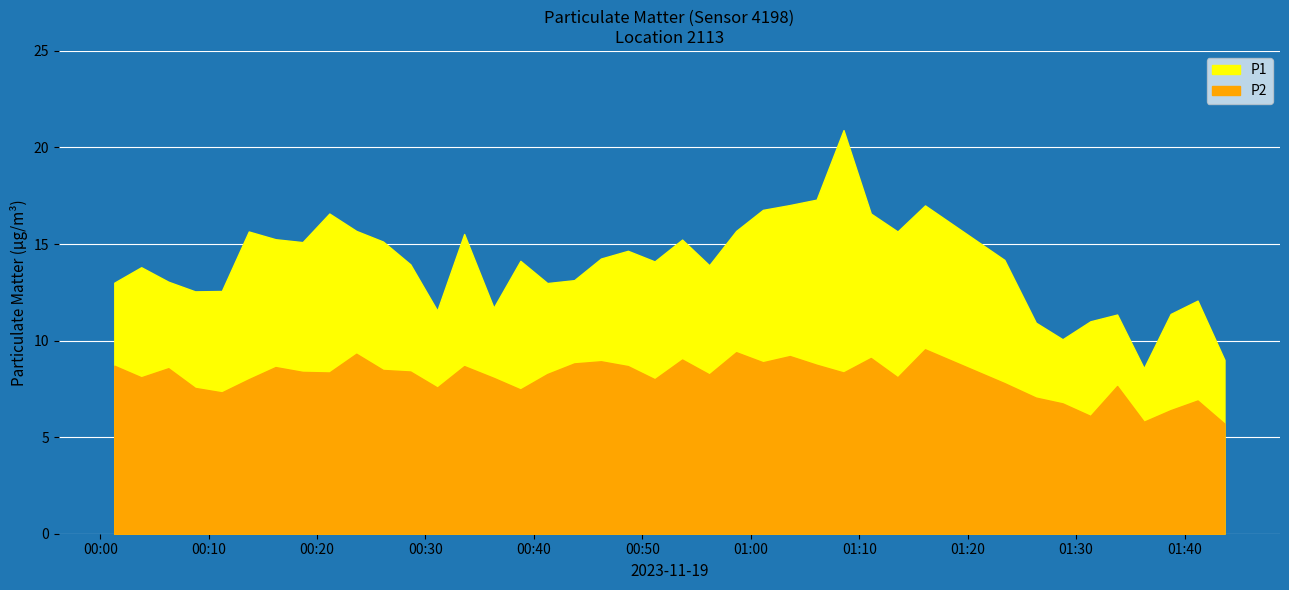

Is it true that P1 equals 14.1 at 15?

True